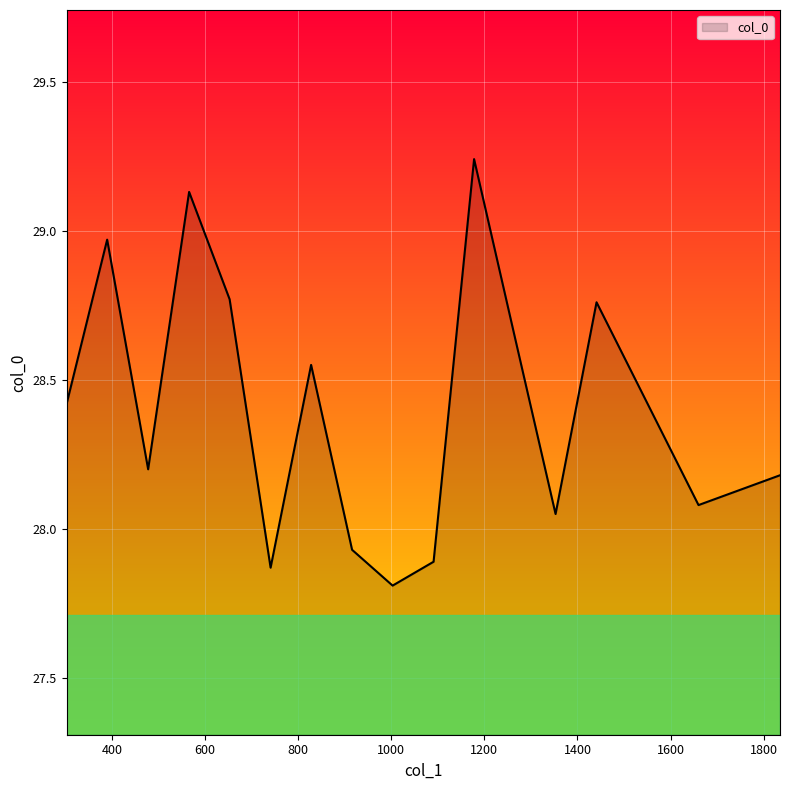

What is the difference between the maximum and minimum values?

1.4